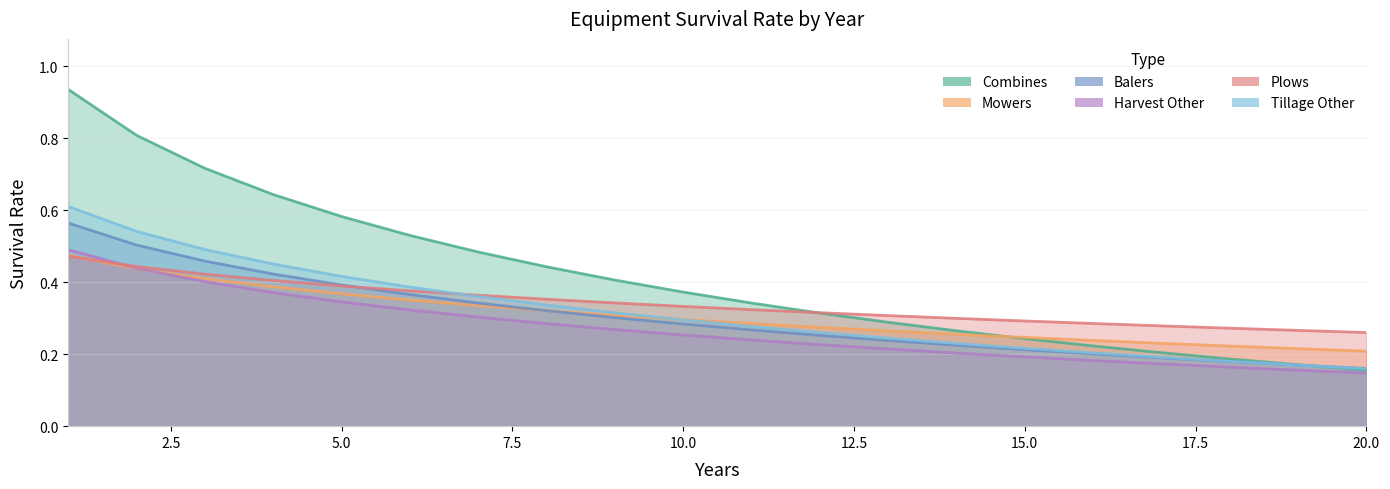

Reading left to right, list all the values displayed in this chart.

Combines: 1=0.9	2=0.8	3=0.7	4=0.6	5=0.6	6=0.5	7=0.5	8=0.4	9=0.4	10=0.4	11=0.3	12=0.3	13=0.3	14=0.3	15=0.2	16=0.2	17=0.2	18=0.2	19=0.2	20=0.2
Mowers: 1=0.5	2=0.4	3=0.4	4=0.4	5=0.4	6=0.4	7=0.3	8=0.3	9=0.3	10=0.3	11=0.3	12=0.3	13=0.3	14=0.3	15=0.2	16=0.2	17=0.2	18=0.2	19=0.2	20=0.2
Balers: 1=0.6	2=0.5	3=0.5	4=0.4	5=0.4	6=0.4	7=0.3	8=0.3	9=0.3	10=0.3	11=0.3	12=0.3	13=0.2	14=0.2	15=0.2	16=0.2	17=0.2	18=0.2	19=0.2	20=0.2
Harvest Other: 1=0.5	2=0.4	3=0.4	4=0.4	5=0.3	6=0.3	7=0.3	8=0.3	9=0.3	10=0.3	11=0.2	12=0.2	13=0.2	14=0.2	15=0.2	16=0.2	17=0.2	18=0.2	19=0.2	20=0.1
Plows: 1=0.5	2=0.4	3=0.4	4=0.4	5=0.4	6=0.4	7=0.4	8=0.4	9=0.3	10=0.3	11=0.3	12=0.3	13=0.3	14=0.3	15=0.3	16=0.3	17=0.3	18=0.3	19=0.3	20=0.3
Tillage Other: 1=0.6	2=0.5	3=0.5	4=0.5	5=0.4	6=0.4	7=0.4	8=0.3	9=0.3	10=0.3	11=0.3	12=0.3	13=0.2	14=0.2	15=0.2	16=0.2	17=0.2	18=0.2	19=0.2	20=0.2